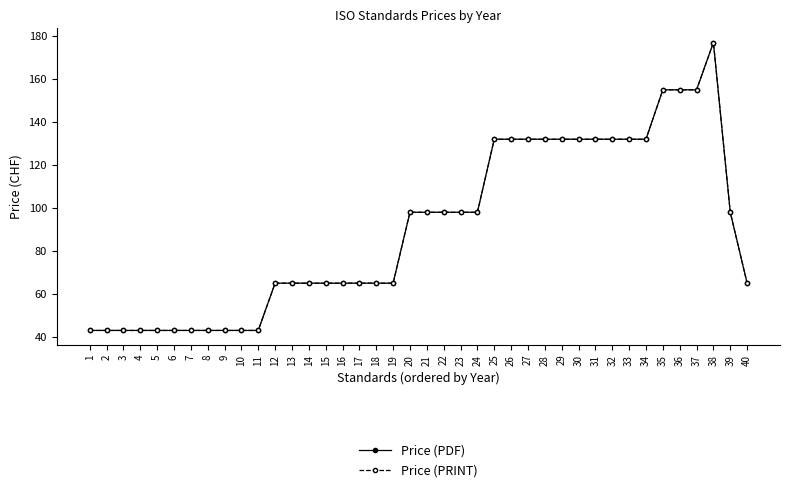

Is this an area chart (filled region under the line)?

No